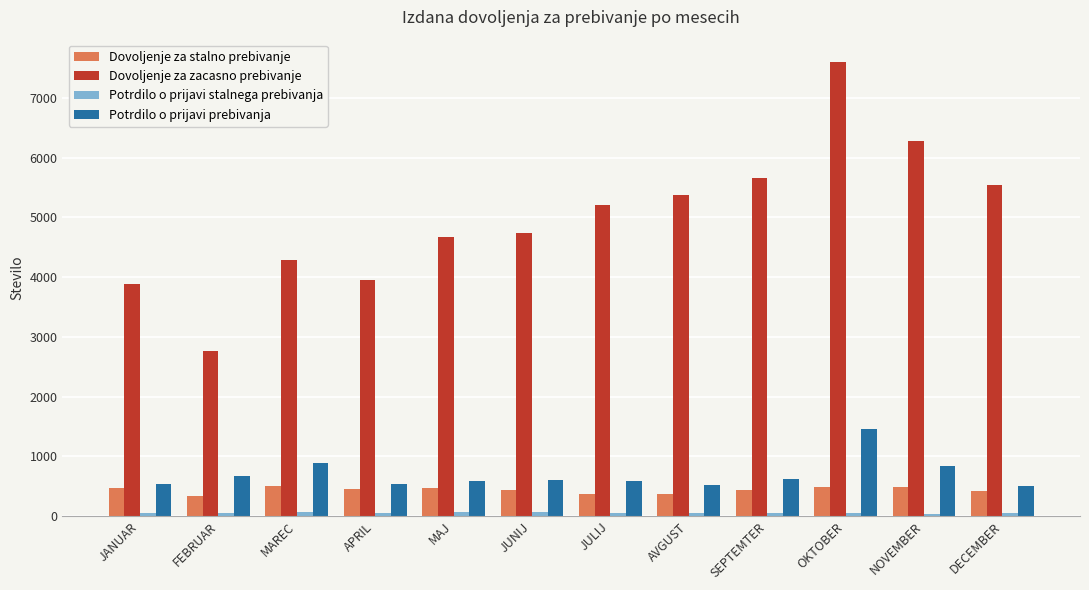

Which series has the largest range (max minus min)?

Dovoljenje za zacasno prebivanje